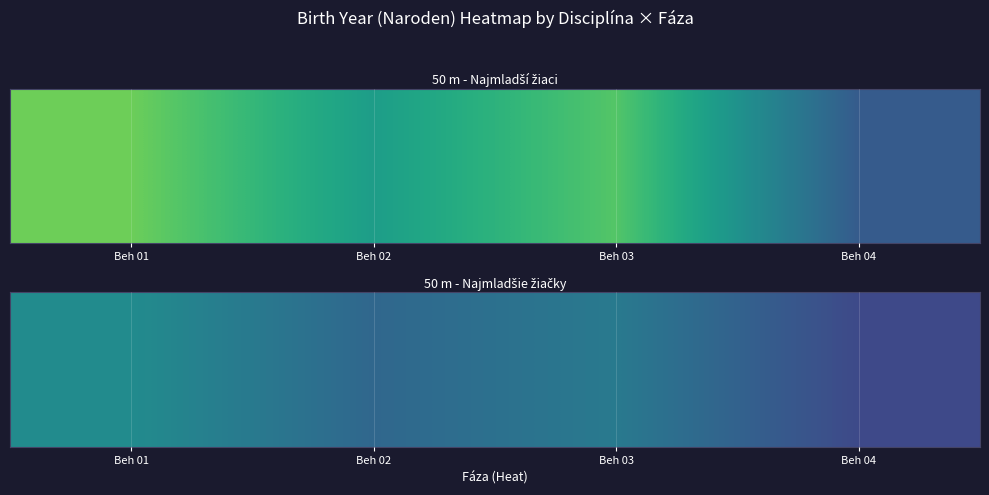

Which has a higher value, Beh 03 or Beh 04?

Beh 03